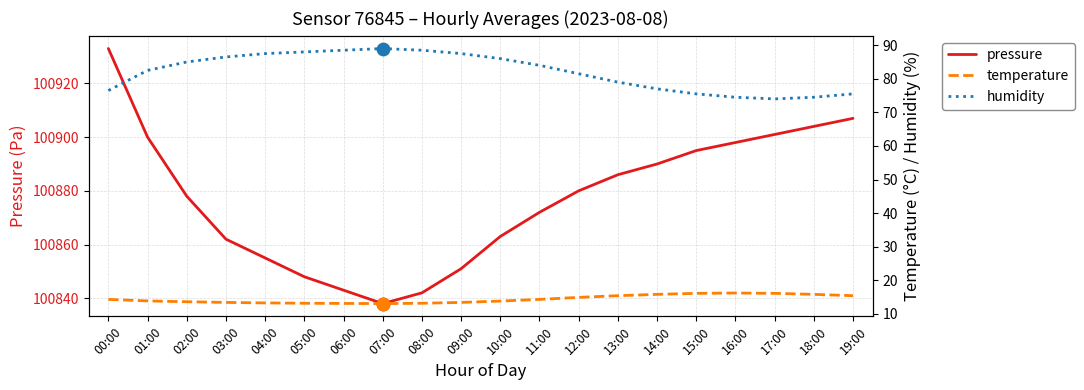

What is the total value across all series at 10:00?

100962.8